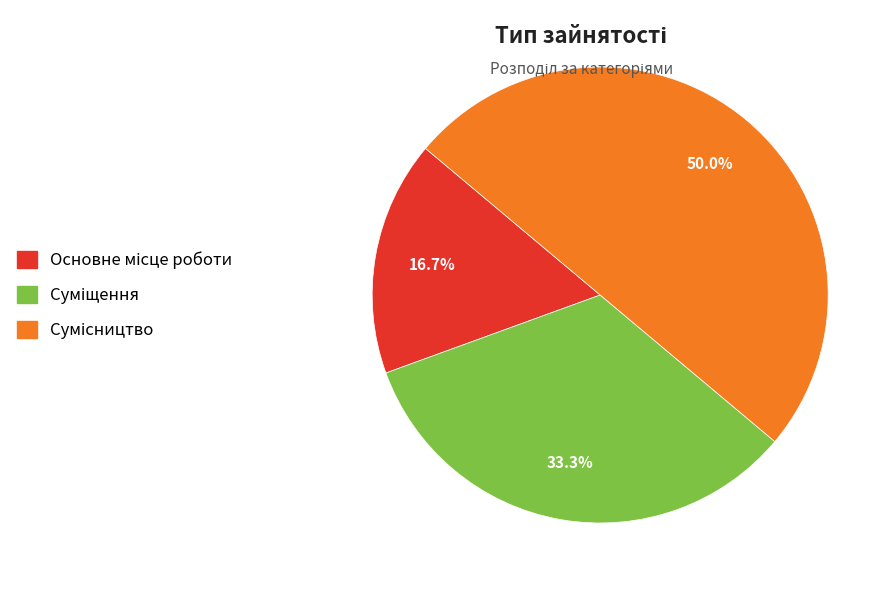

Is it true that Основне місце роботи is 17% of the pie?

True